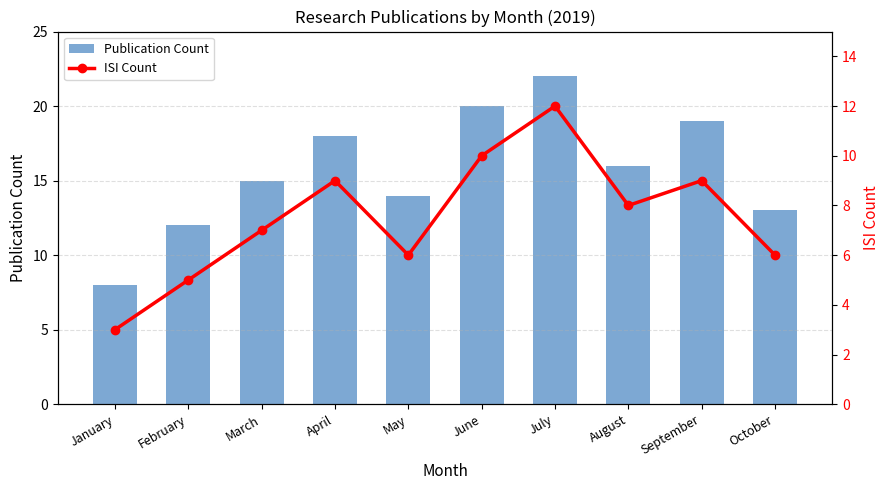

List the labels in order of Publication Count value, smallest first.

January, February, October, May, March, August, April, September, June, July